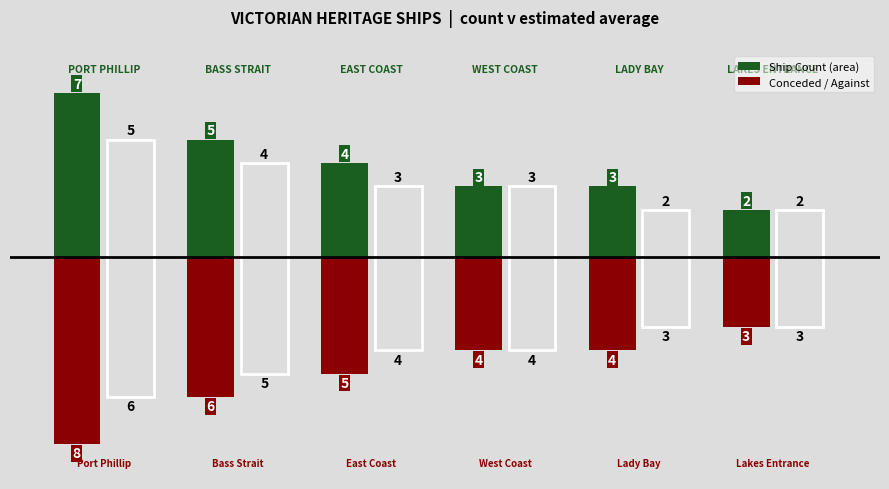

What is the smallest value displayed?

-8